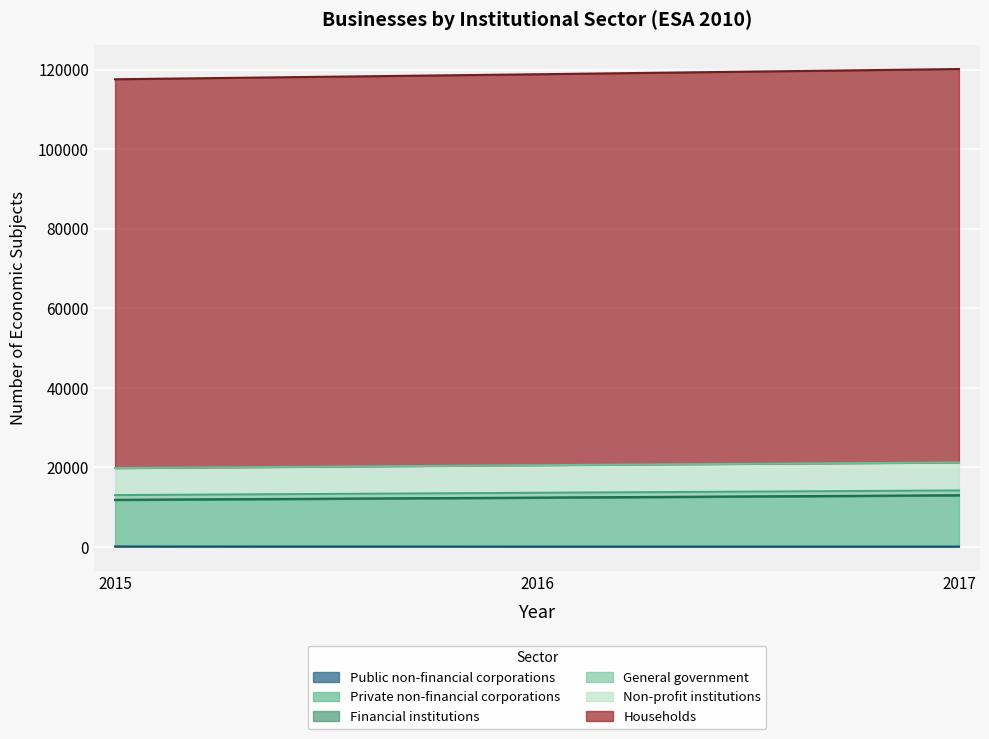

Which label corresponds to the smallest value in the chart?

2016